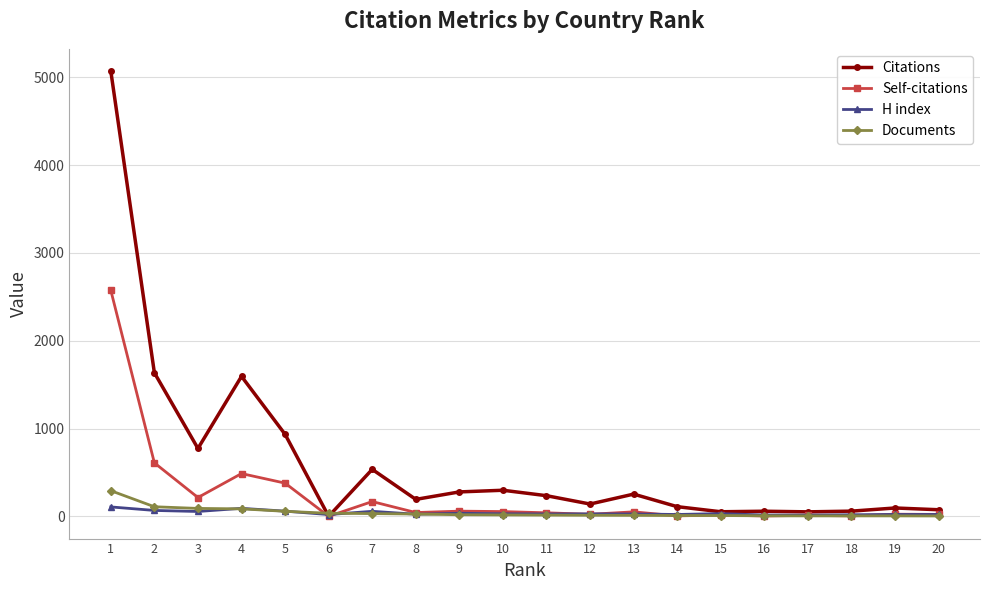

Where is Citations nearest to the value 2535?

2